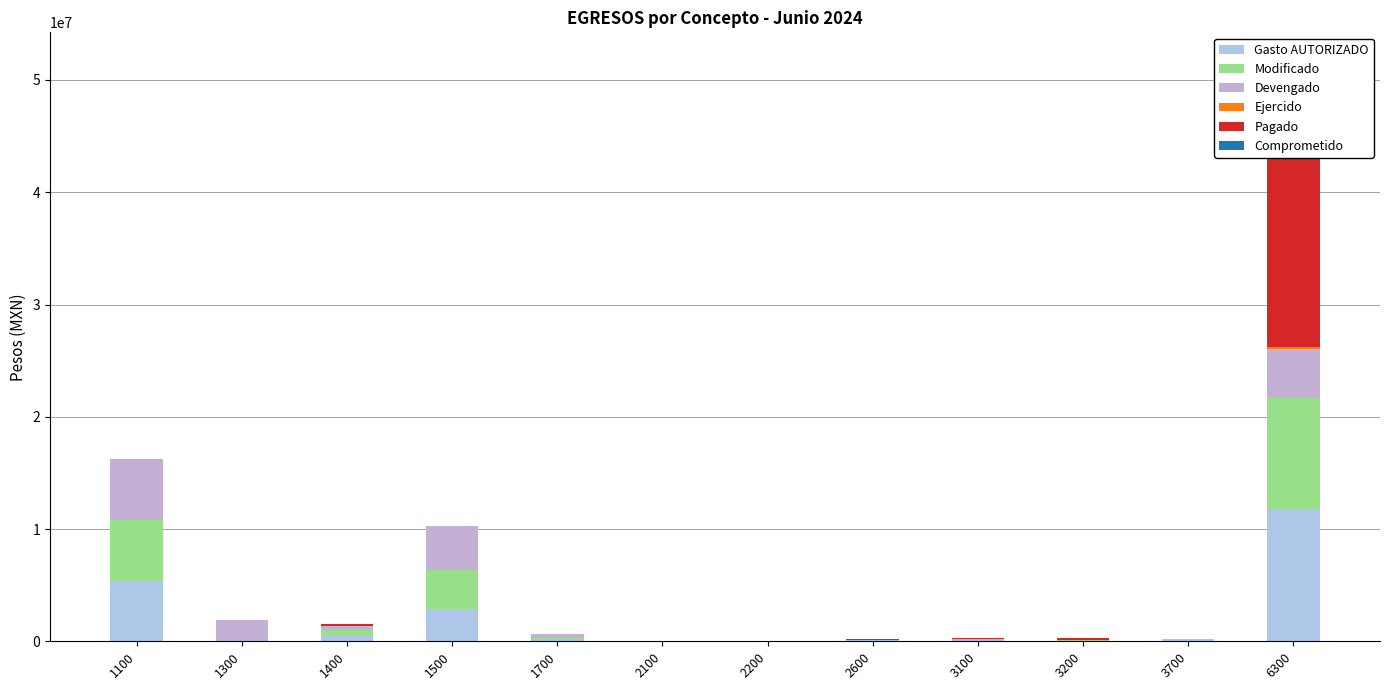

At which label does Pagado reach its minimum?

1100